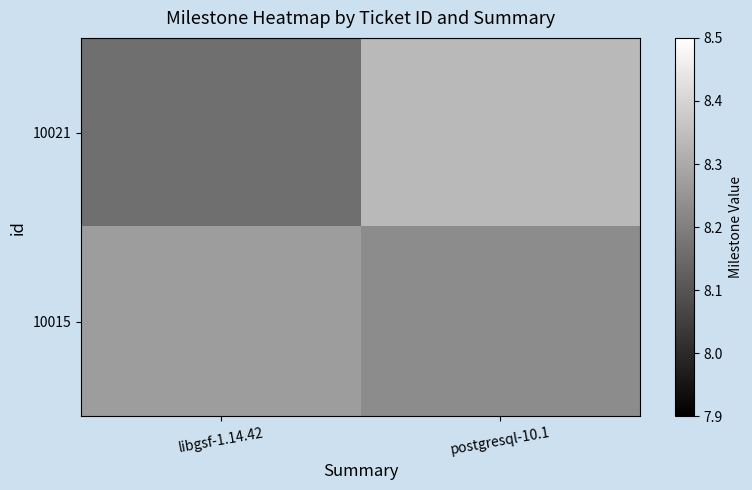

Rank the series at libgsf-1.14.42 from highest to lowest value.

10015, 10021